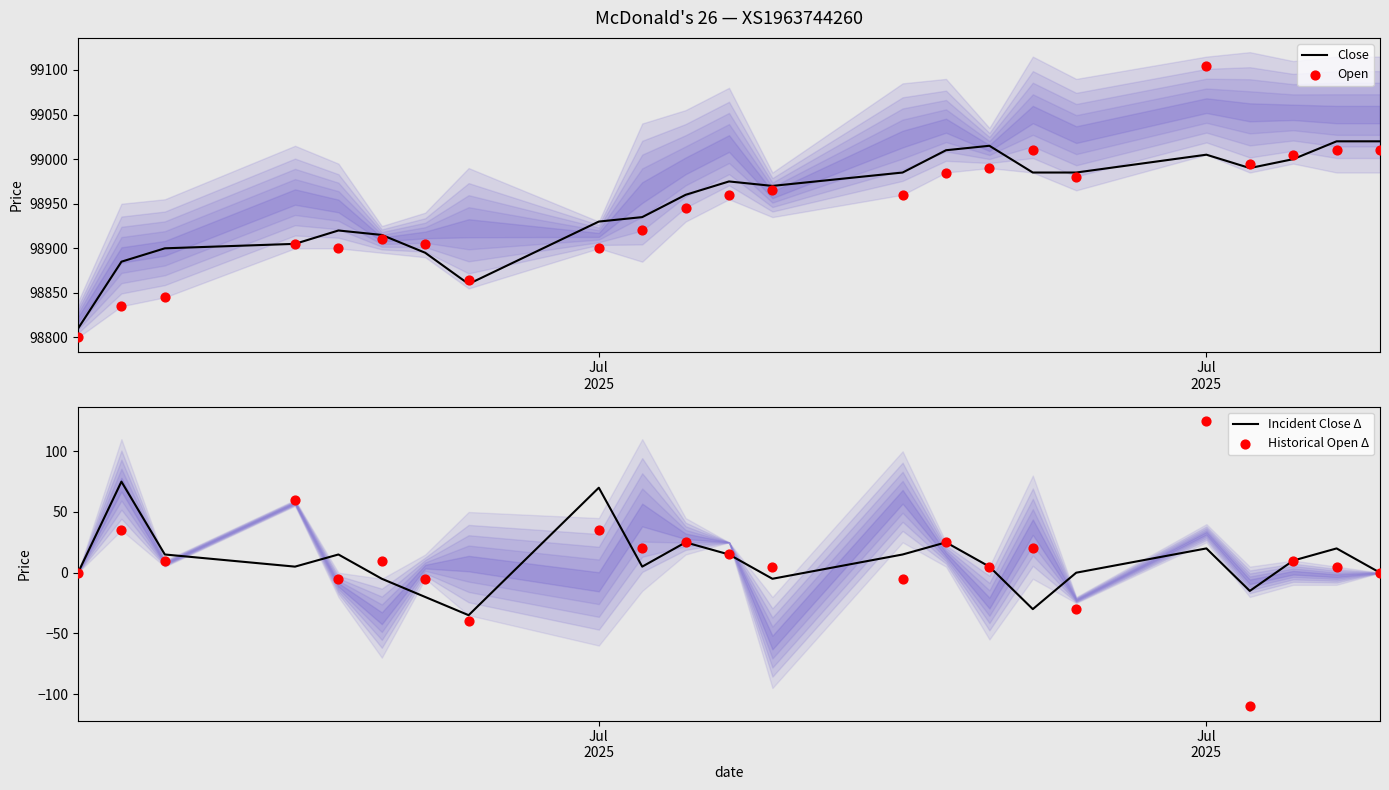

Which series contains the highest Y value?

Open